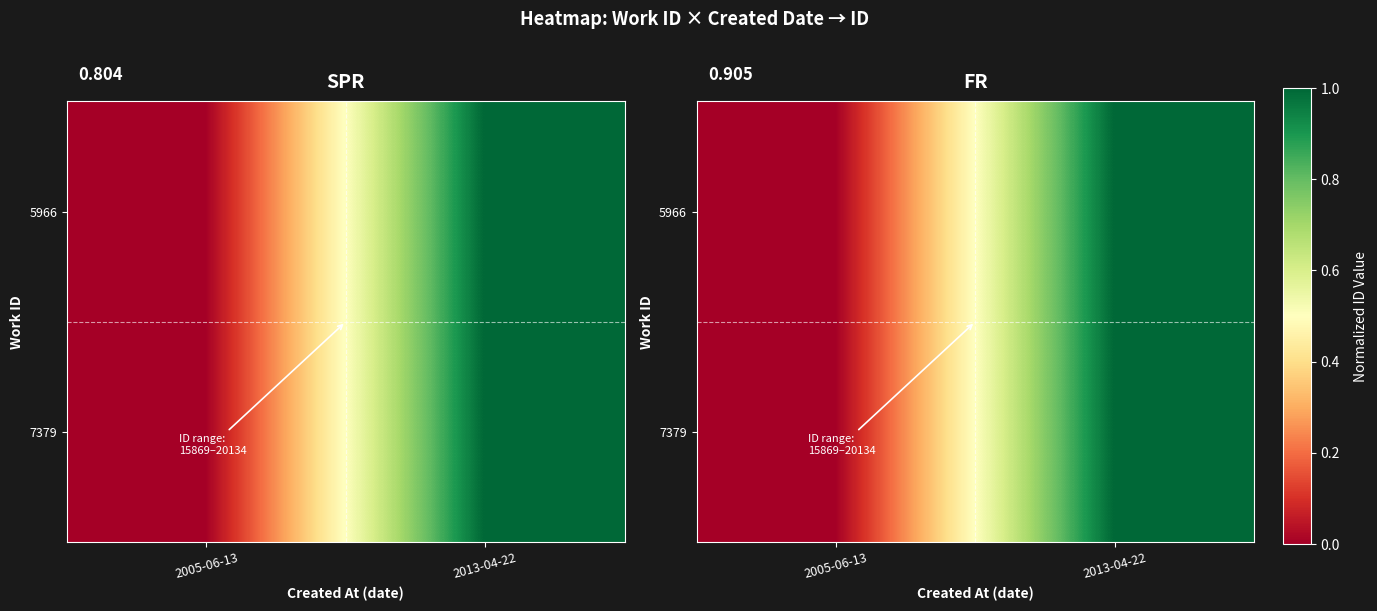

What is the difference between the 5966 values at 2013-04-22 and 2005-06-13?

1